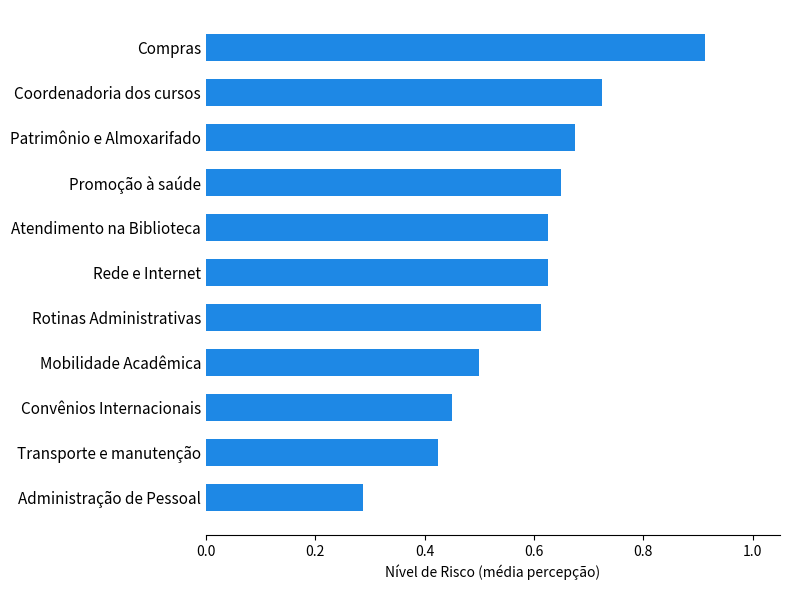

Is it true that the value at Convênios Internacionais is 0.5?

True